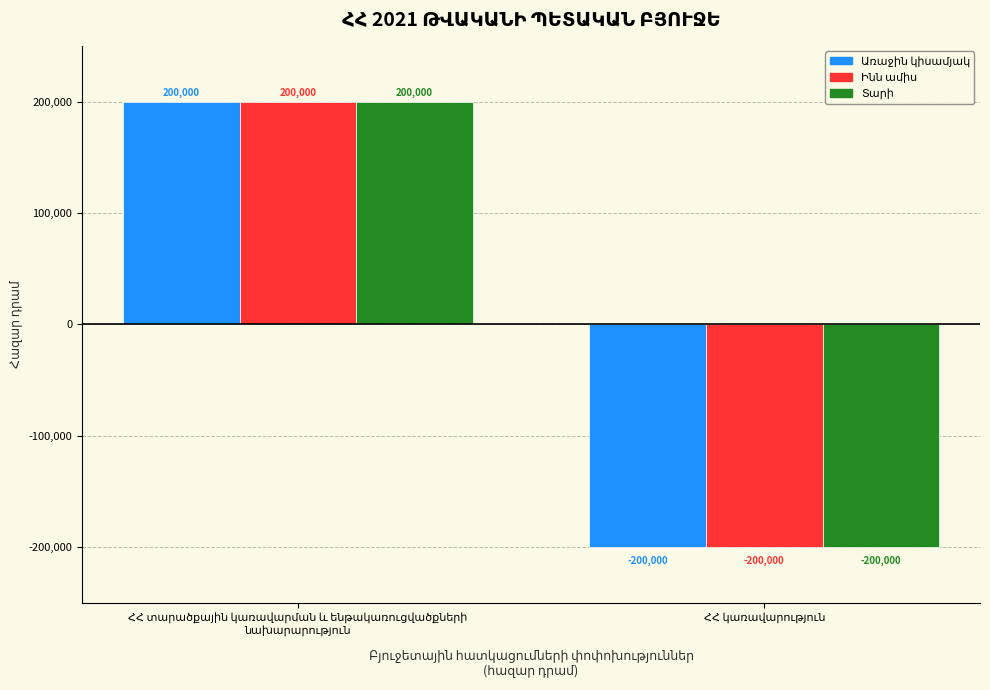

What is the minimum value shown in the chart?

-200000